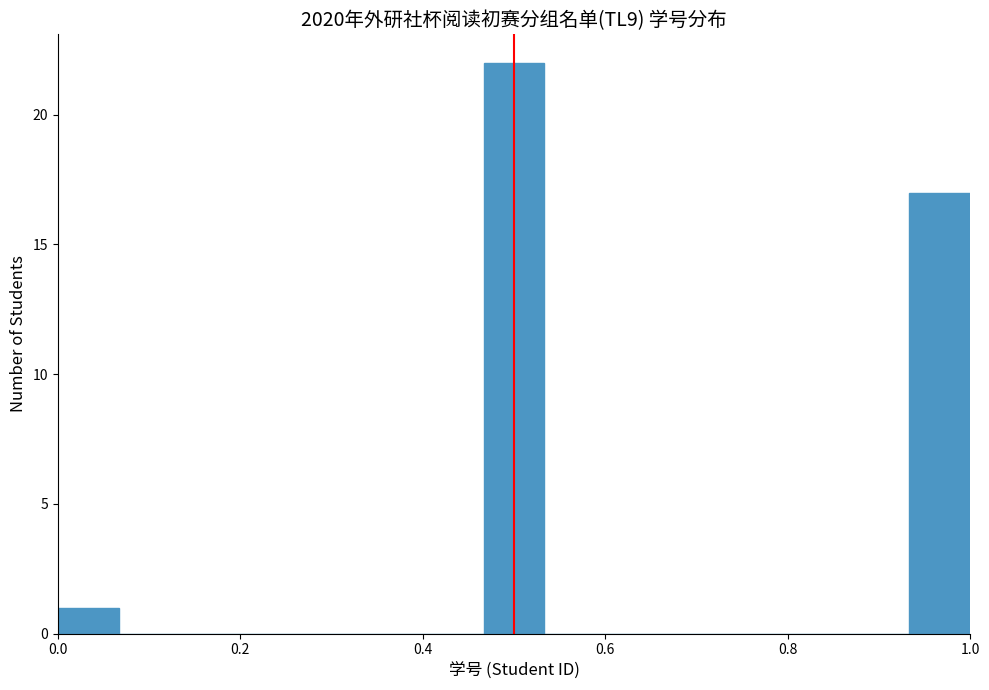

Around what value on the x-axis is the tallest bar? Give the approximate position of its centre, as read against the axis.

0.50